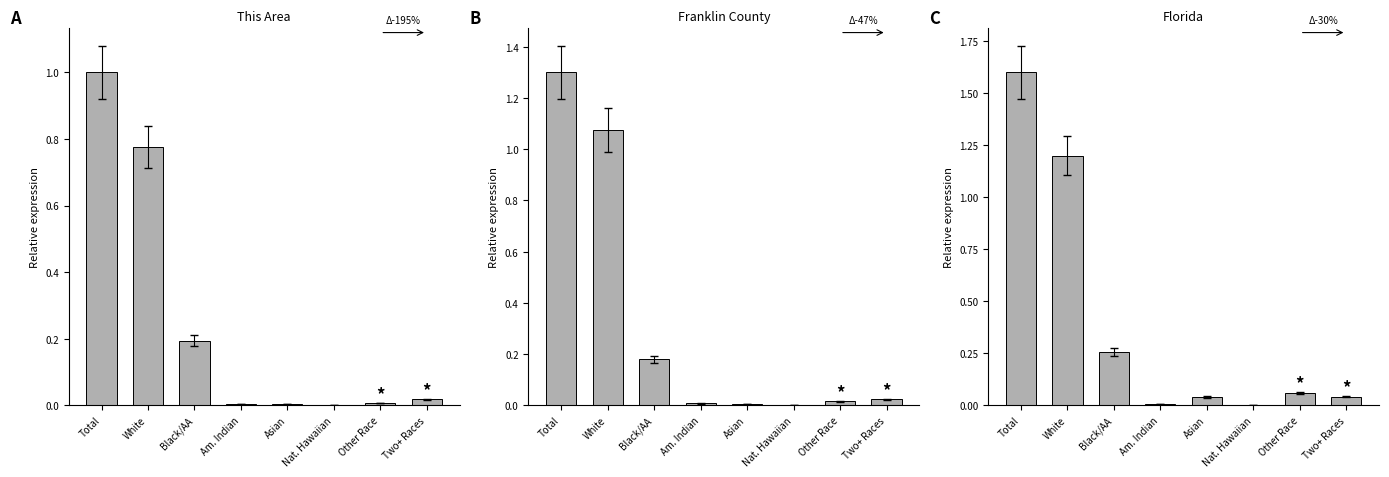

What is the total value across all series at Black/AA?

0.6